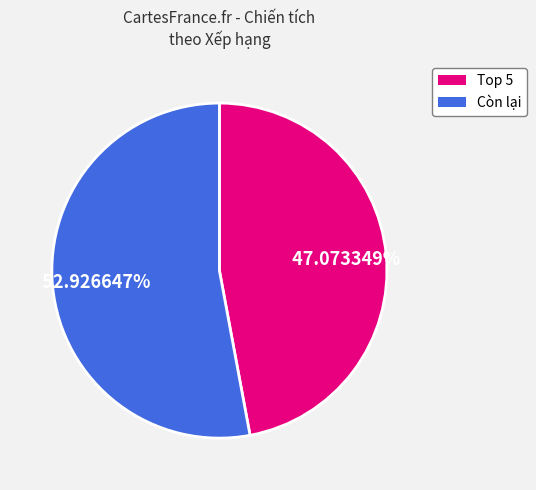

Is there a majority slice in this chart?

Yes